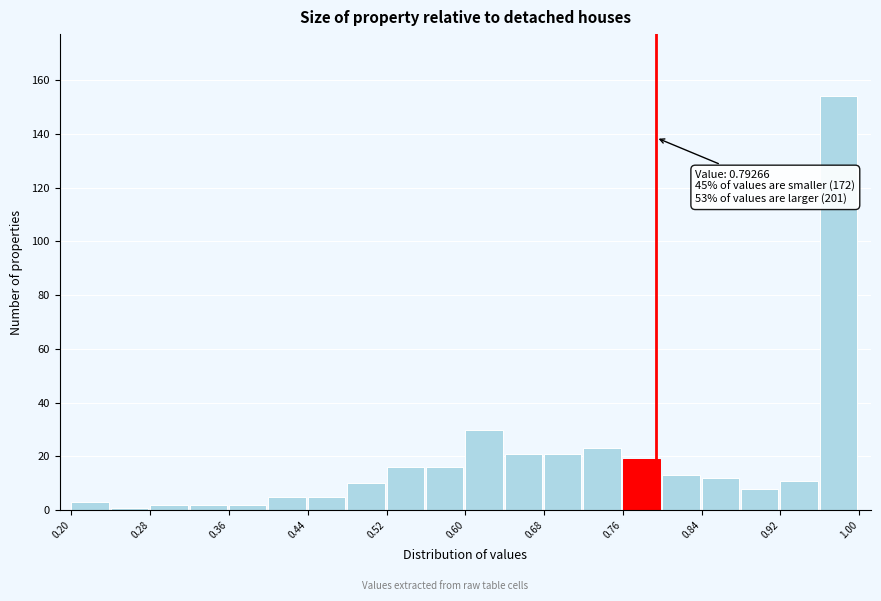

Which range on the x-axis has the tallest bar?

0.96 to 1.00